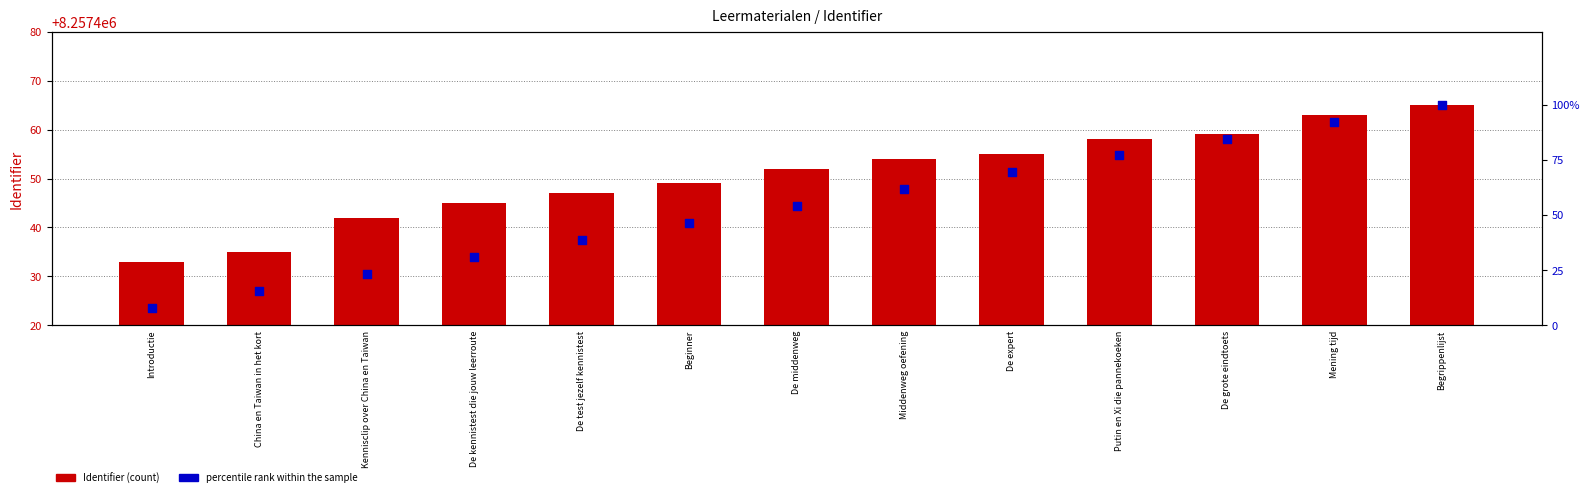

Which series has the widest spread of Y values?

percentile rank within the sample